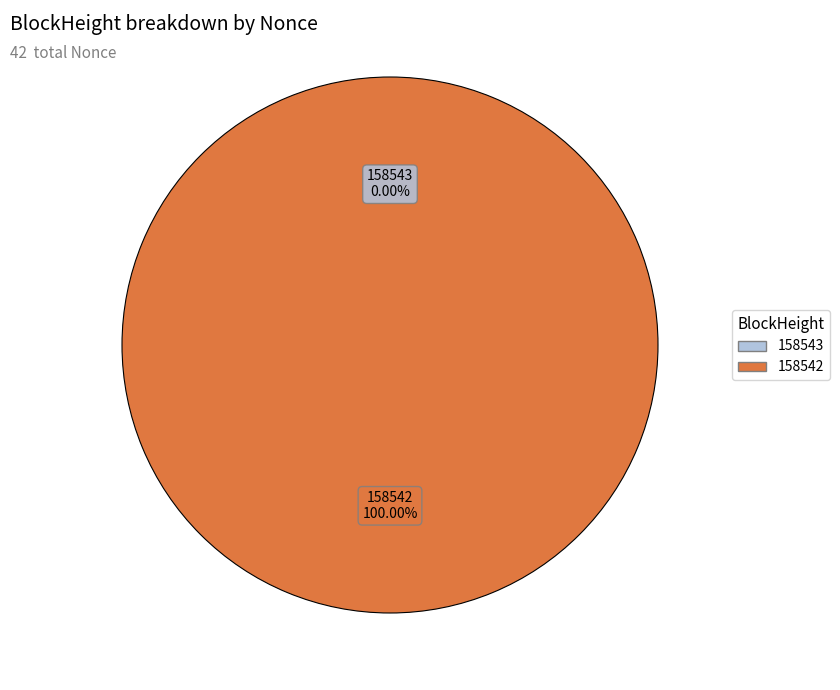

Does any single category account for the majority?

Yes